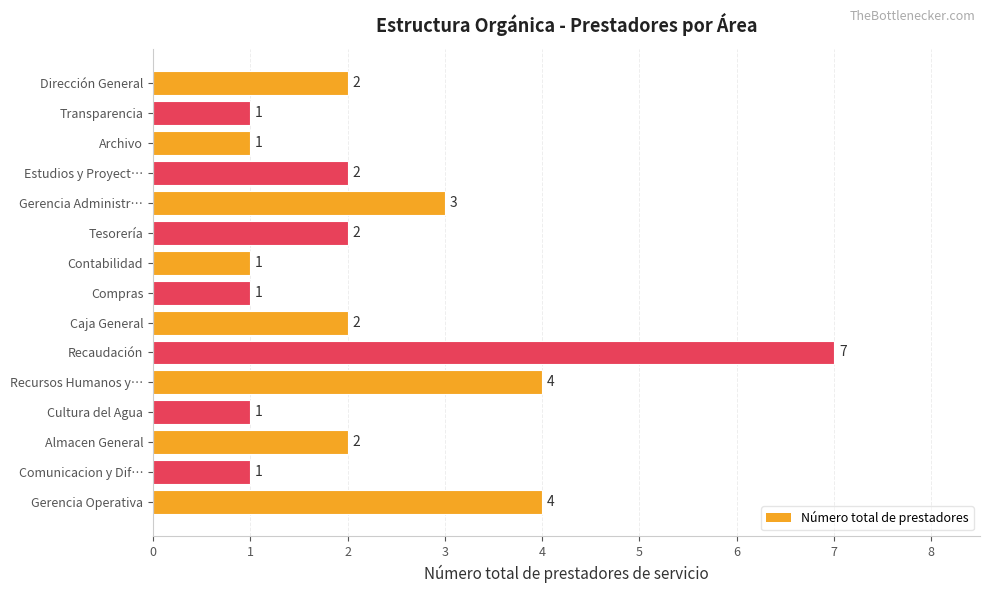

How many values are between 1 and 3?

12